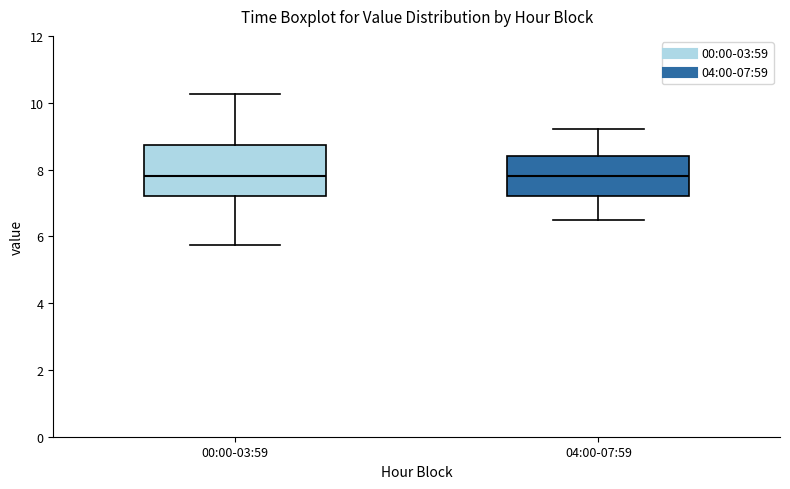

Where does the lower whisker of the box for 04:00-07:59 end on the y-axis? The values are not printed on the chart, so give them approximately, as read against the axis.

6.6